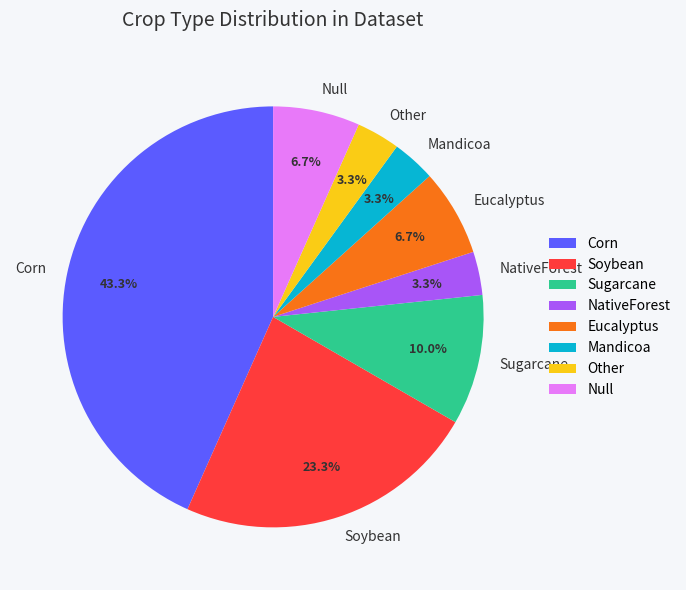

Combined, do Soybean and Mandicoa account for over 50%?

No